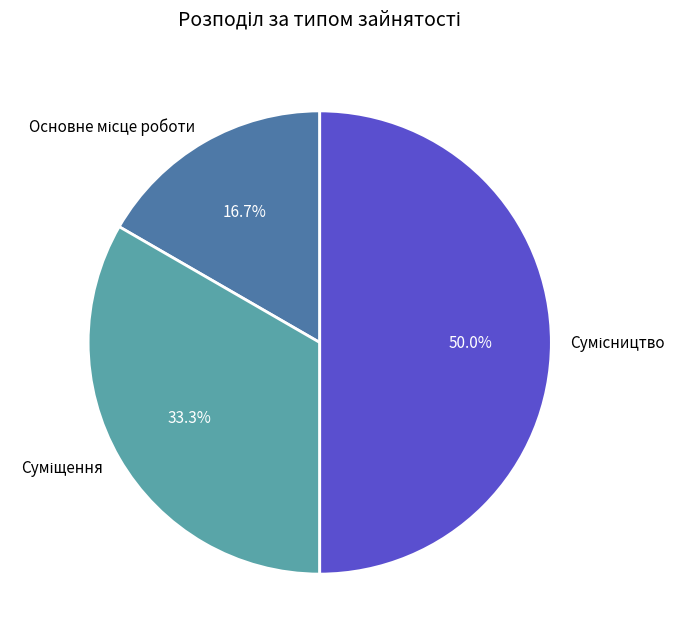

To the nearest percent, what is the difference between the largest and smallest slice percentages?

33%